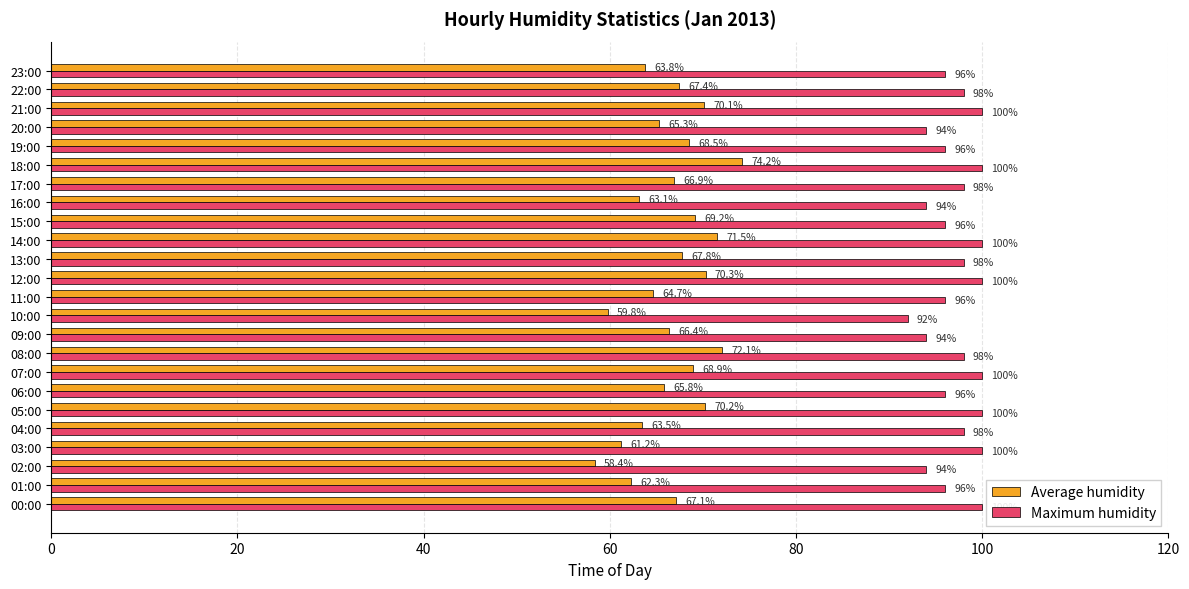

At which label does Maximum humidity reach its minimum?

10:00